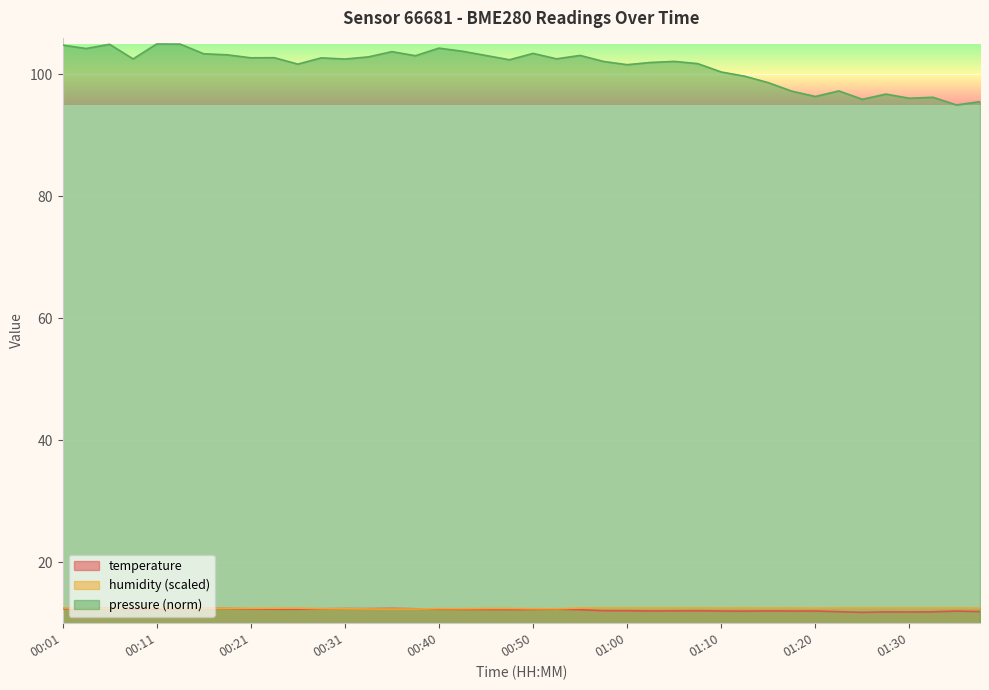

Which series has the widest spread of values?

pressure (norm)